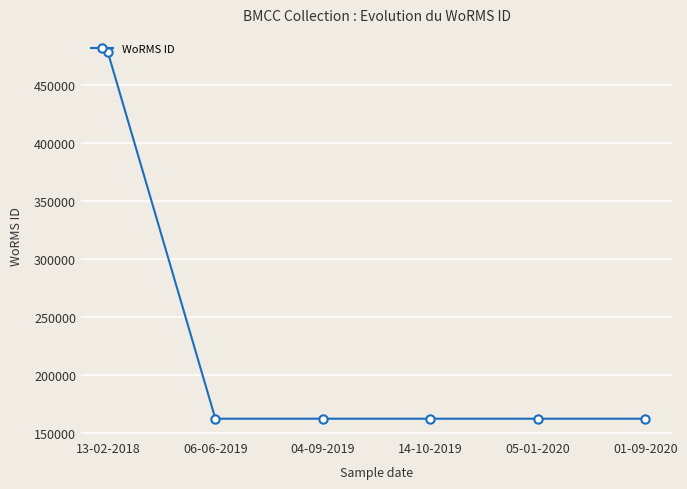

How many series are shown in this chart?

1